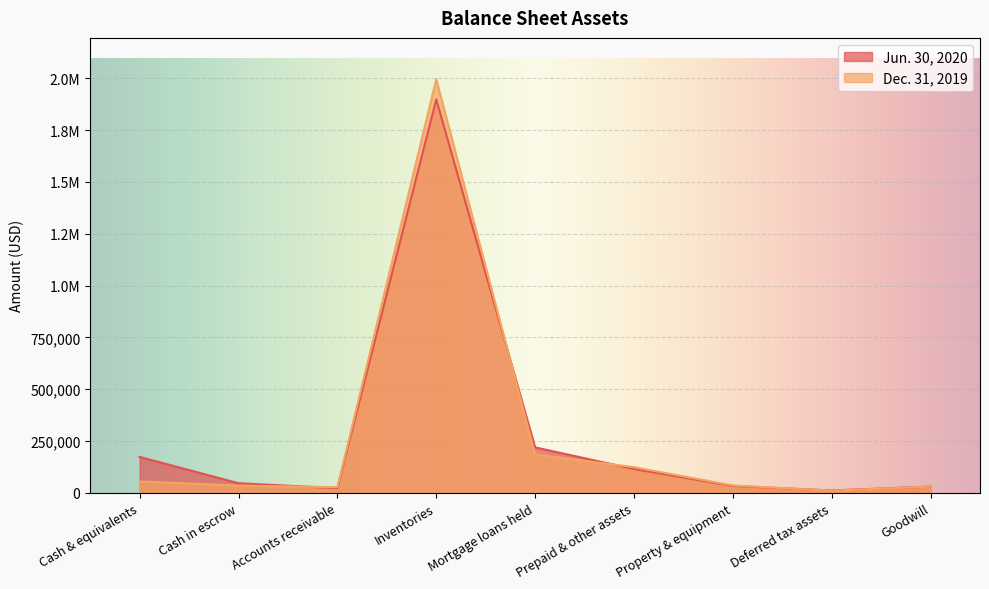

Is the value of Dec. 31, 2019 at Property & equipment greater than the value of Jun. 30, 2020 at Prepaid & other assets?

No